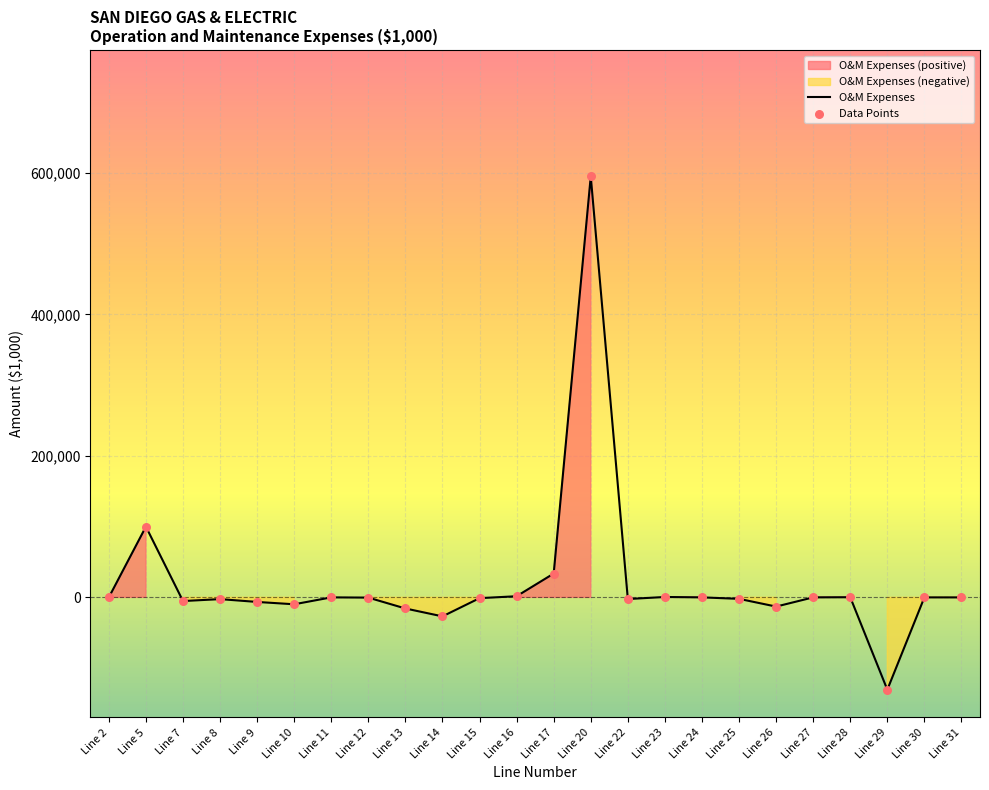

Between Line 27 and Line 7, which is larger?

Line 27